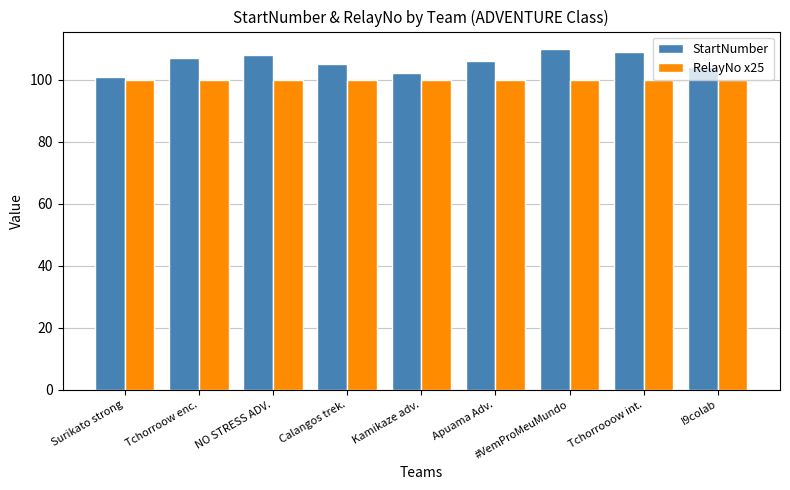

What is the sum of all RelayNo x25 values?

900